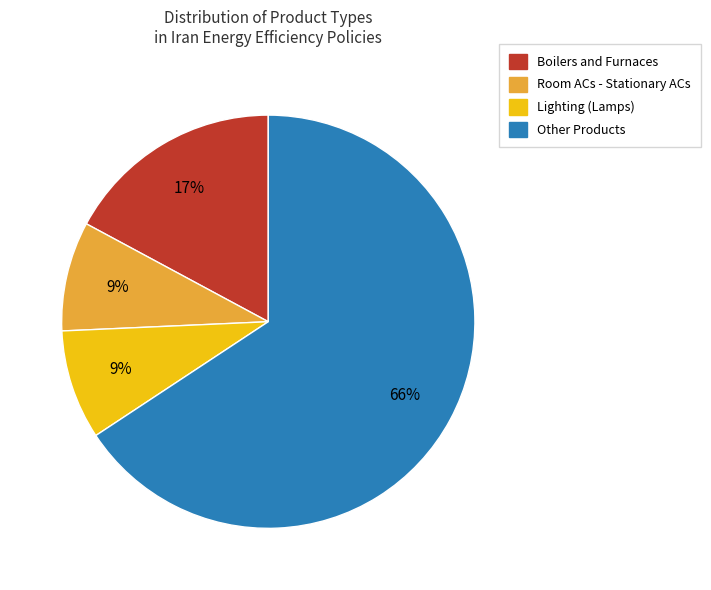

Is there a majority slice in this chart?

Yes